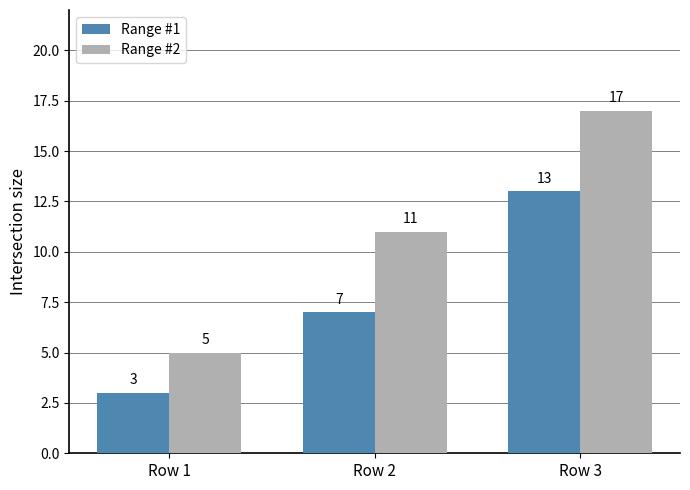

What value does the Range #1 series have at Row 3?

13